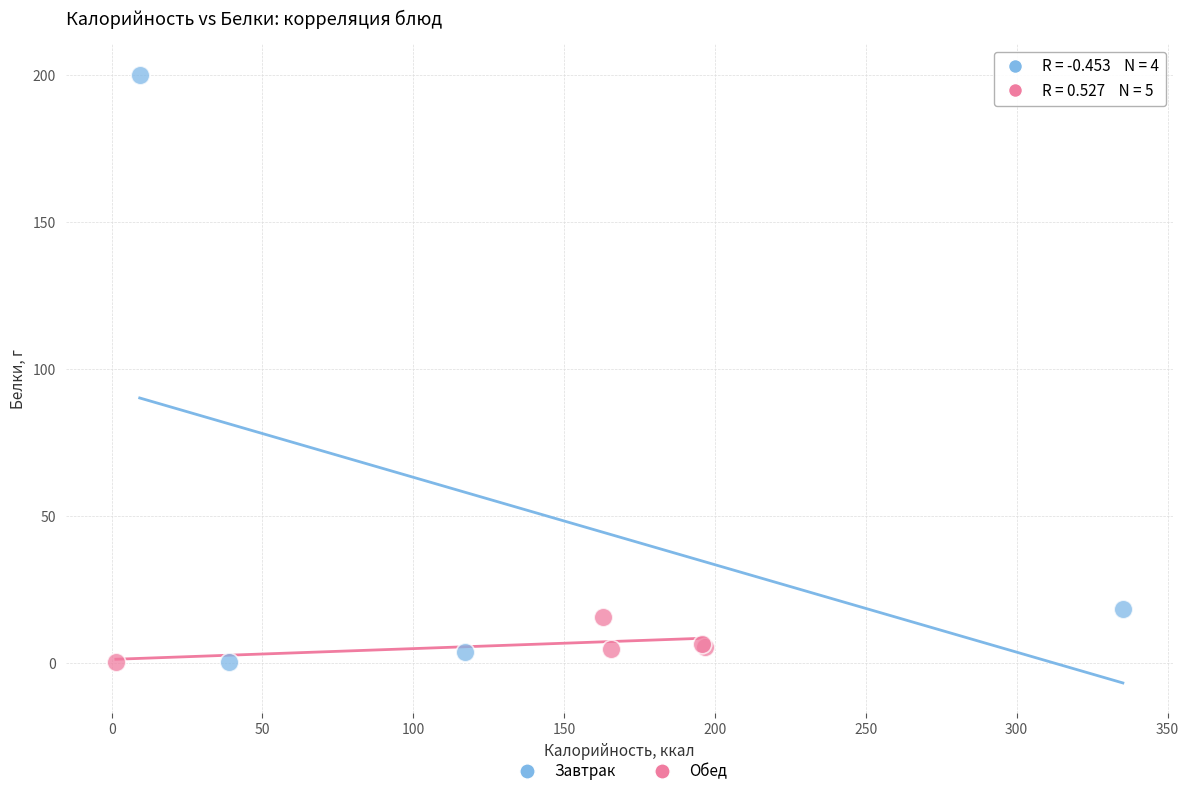

Which series contains the highest Y value?

Завтрак